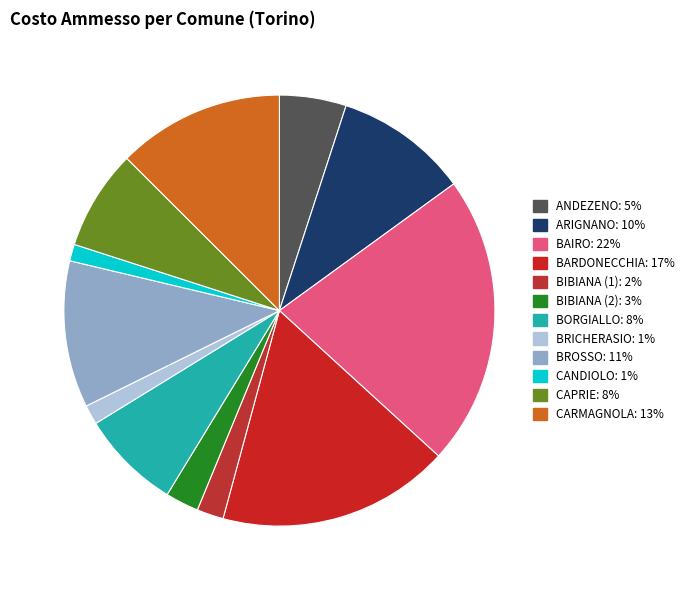

How many segments does this pie chart have?

12